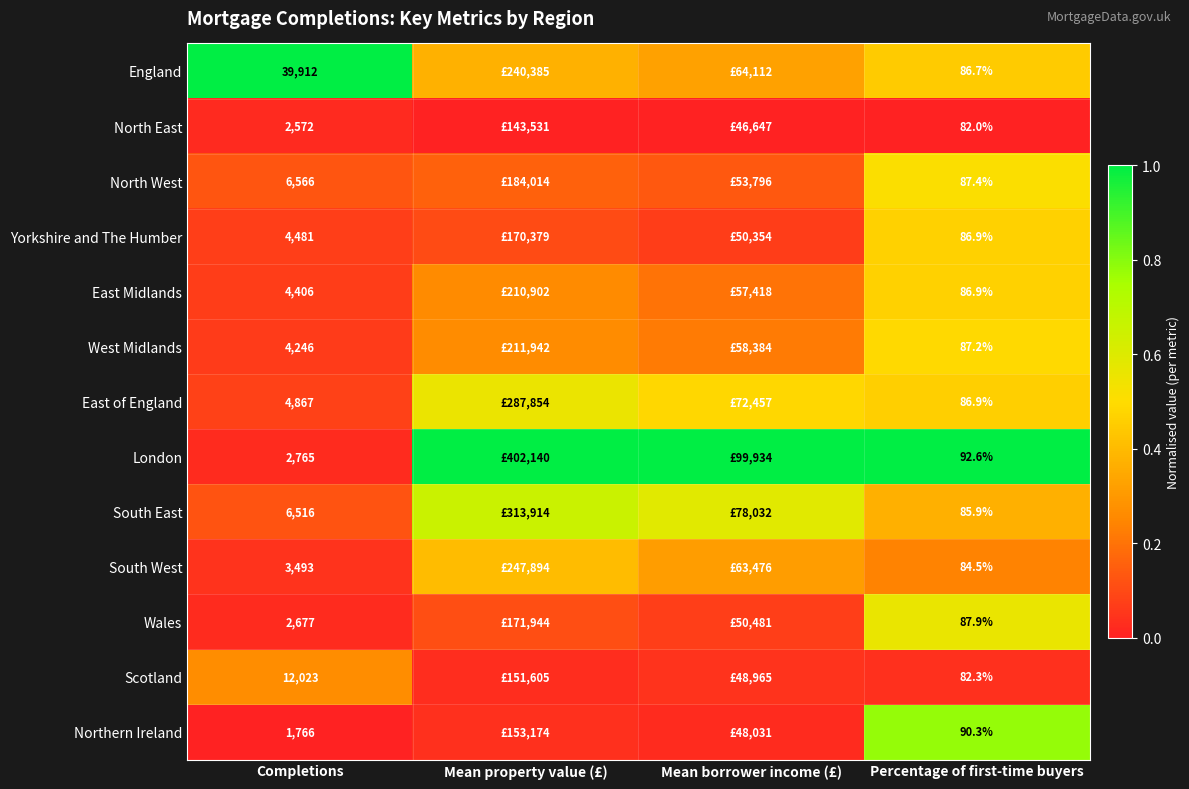

Is the value of South East at Completions greater than the value of London at Completions?

Yes